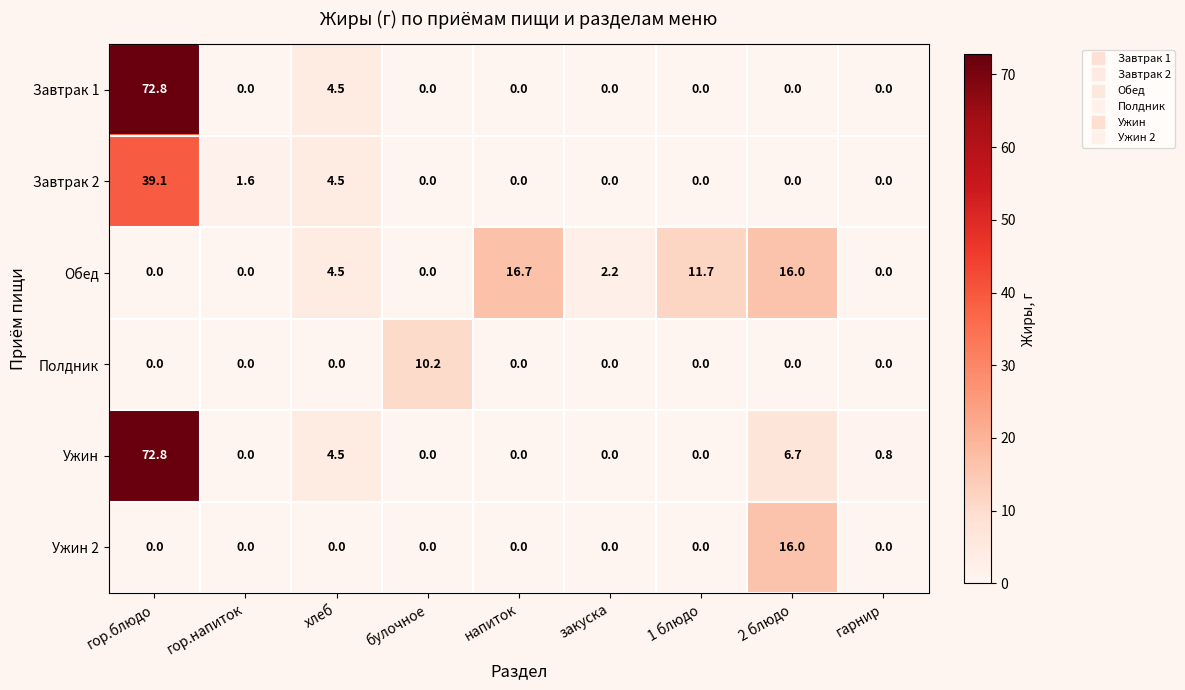

At which label does Полдник reach its peak?

булочное